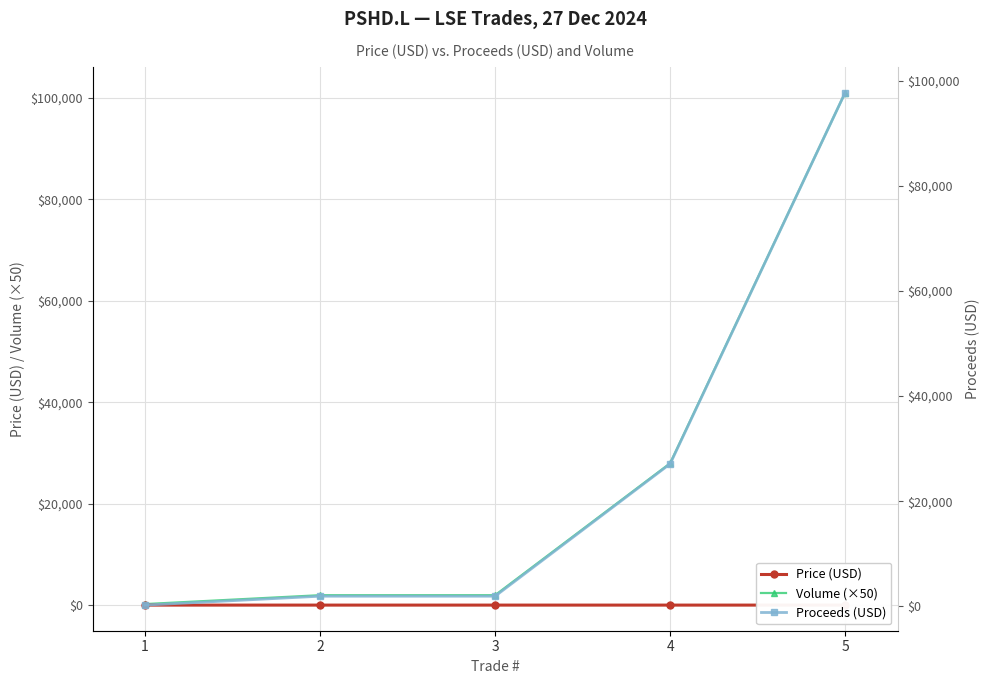

What is the difference between the maximum and second lowest values in the Volume (×50) series?

99050.0